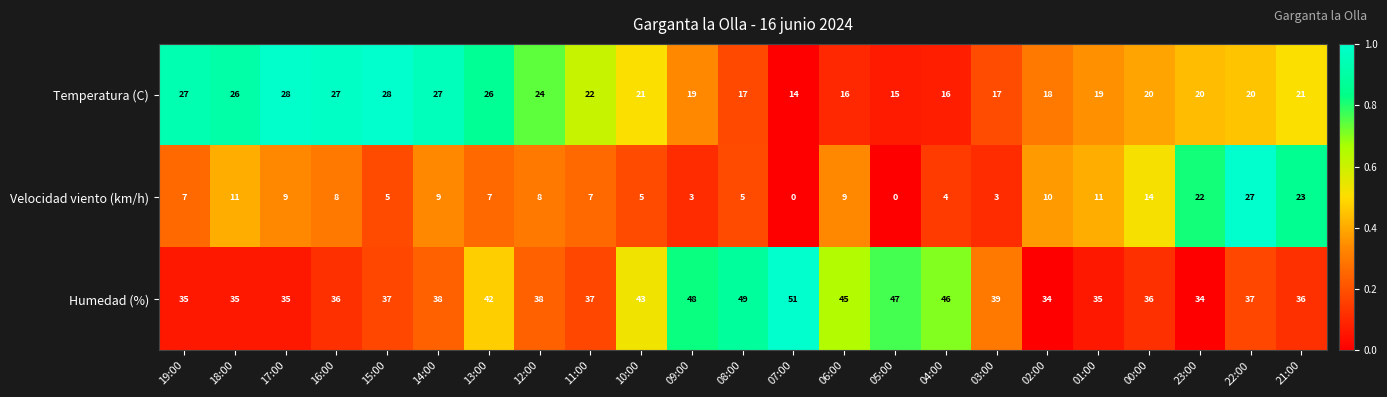

Which series has the largest range (max minus min)?

Velocidad viento (km/h)